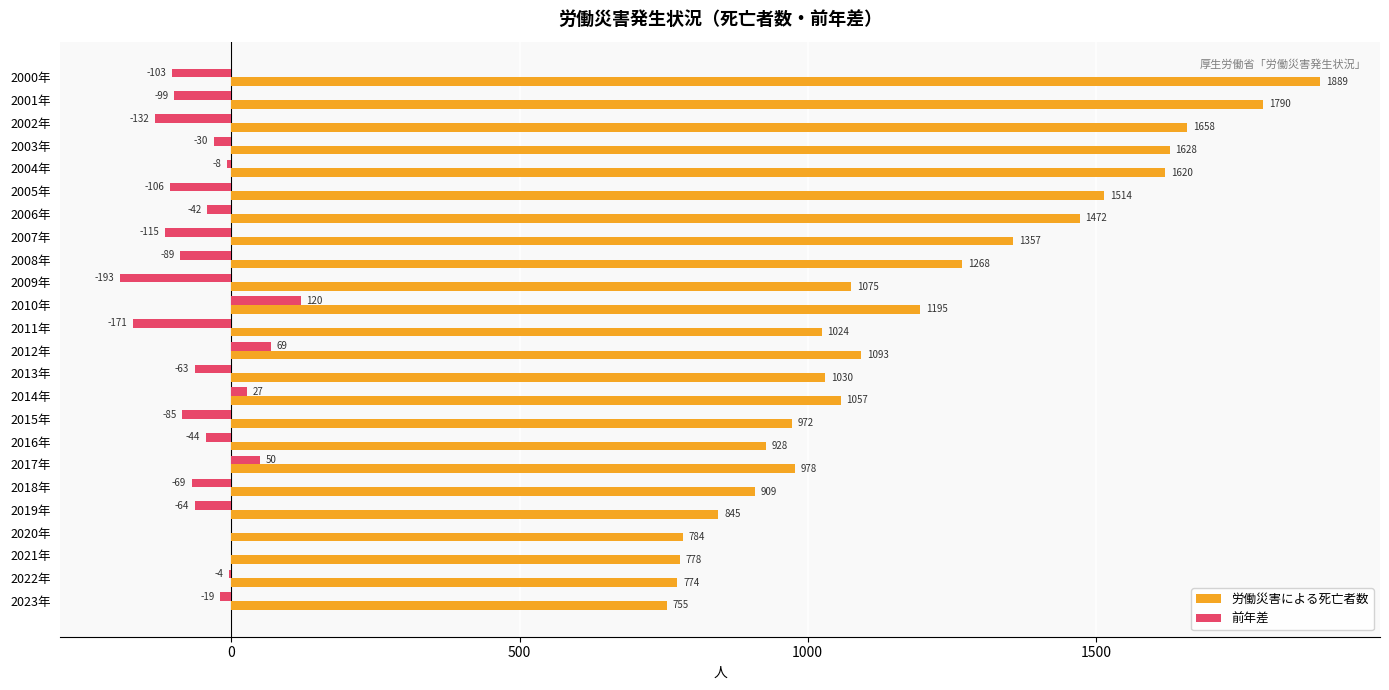

Which series changed the most between 2011年 and 2019年?

労働災害による死亡者数